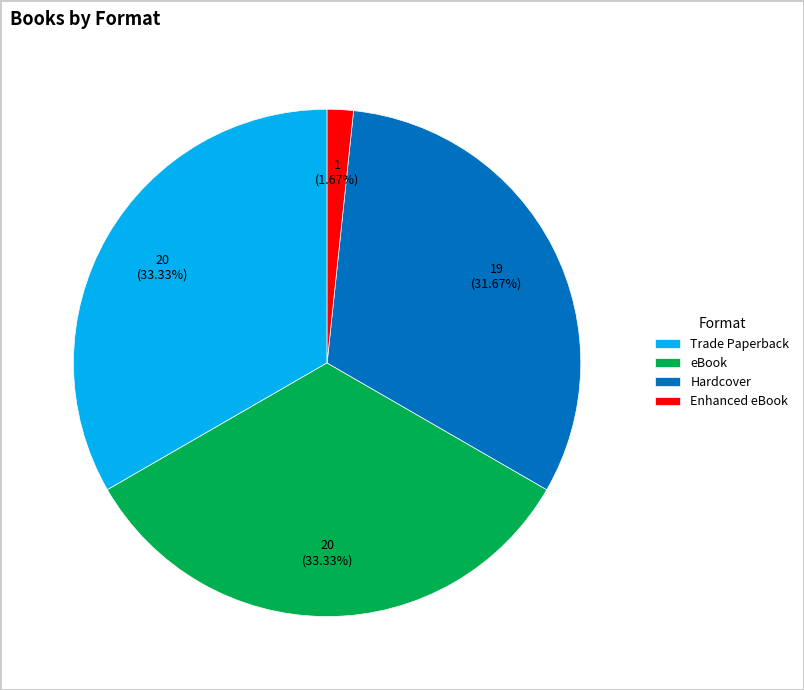

What percentage is the Hardcover slice, to the nearest percent?

32%